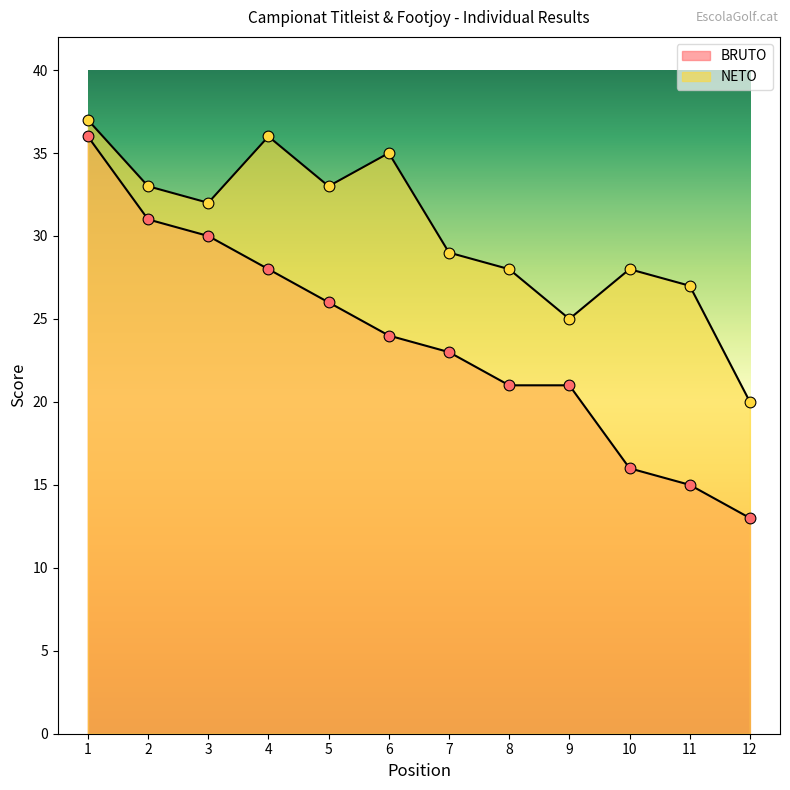

At how many categories does at least one series exceed 28?

7